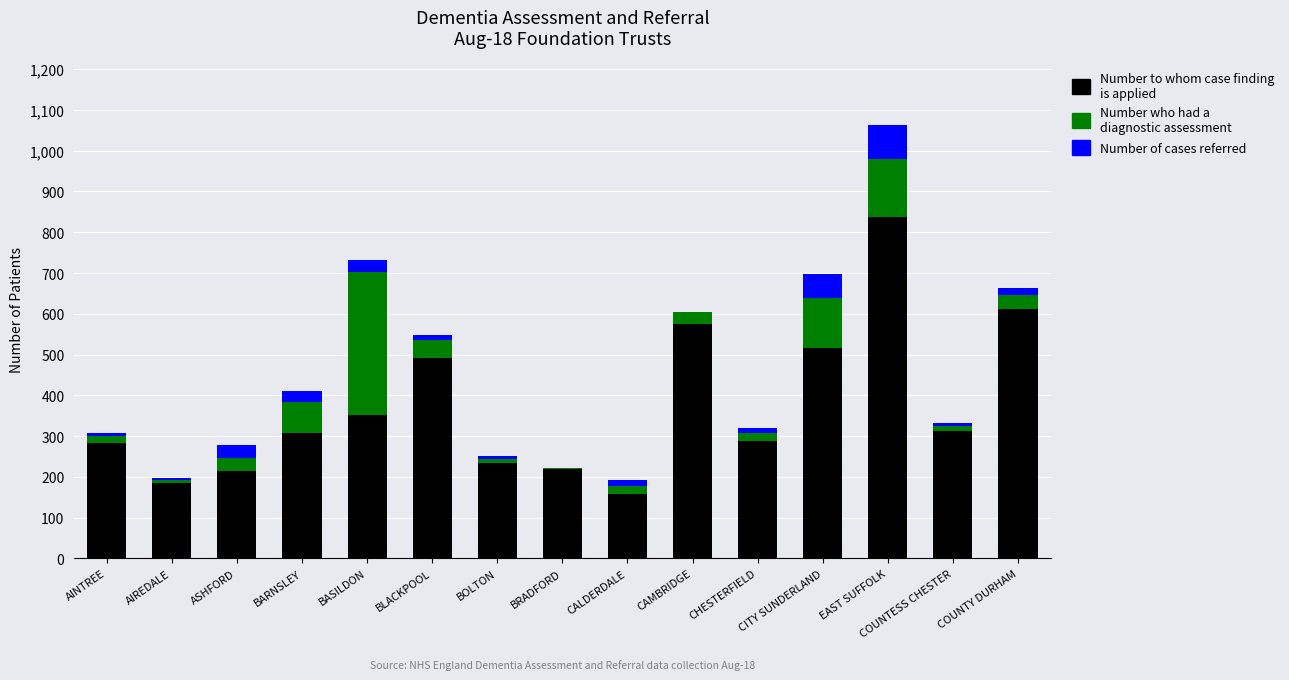

What are all the series names shown in the legend?

Number to whom case finding is applied, Number who had a diagnostic assessment, Number of cases referred